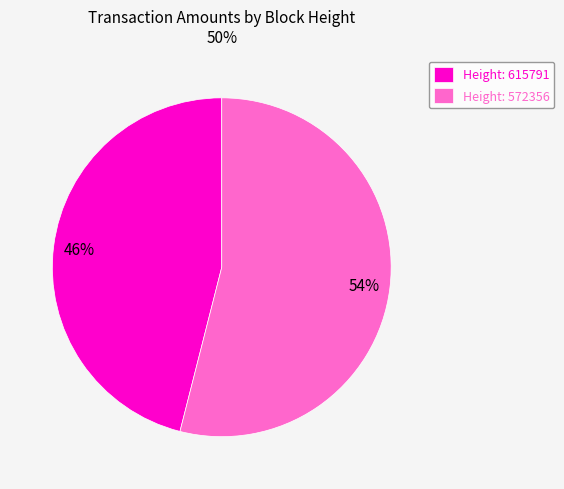

To the nearest percent, what is the combined percentage of Height: 572356 and Height: 615791?

100%